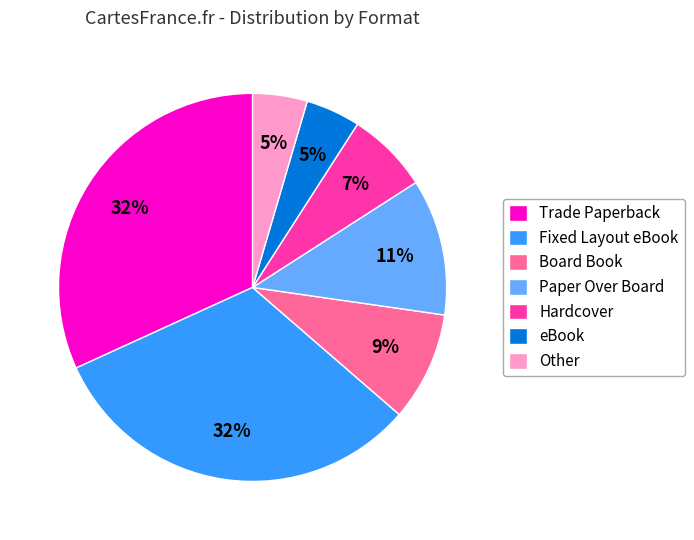

How many slices are in this pie chart?

7